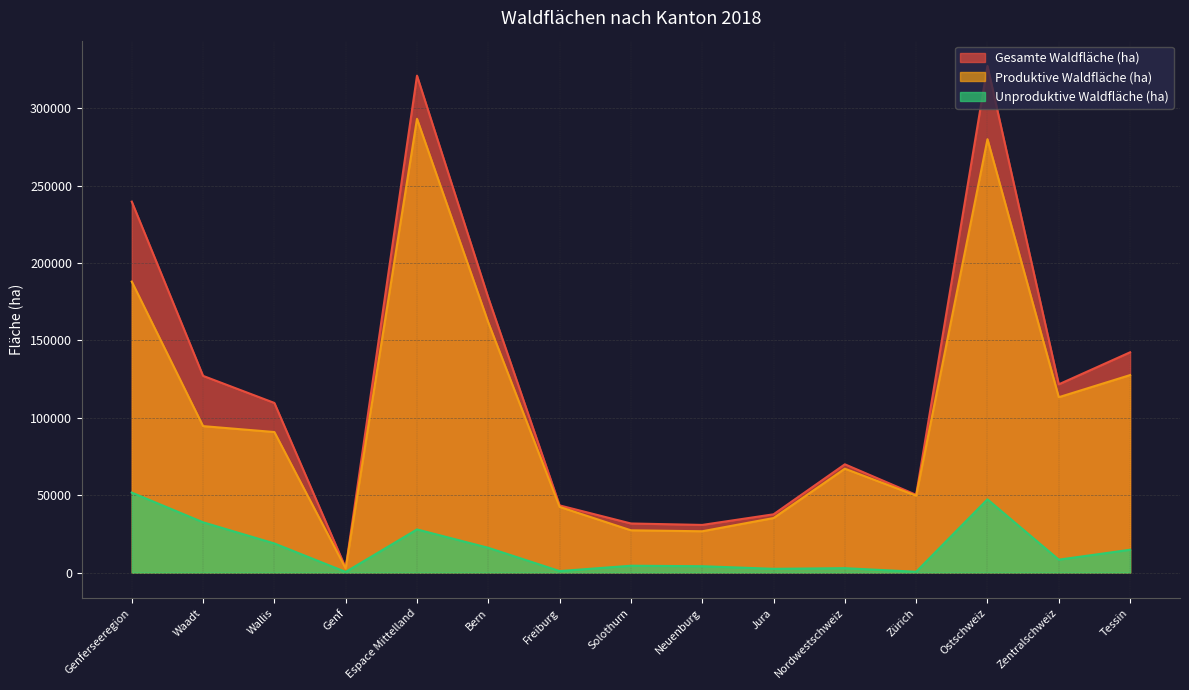

What is the total value across all series at Genferseeregion?

479322